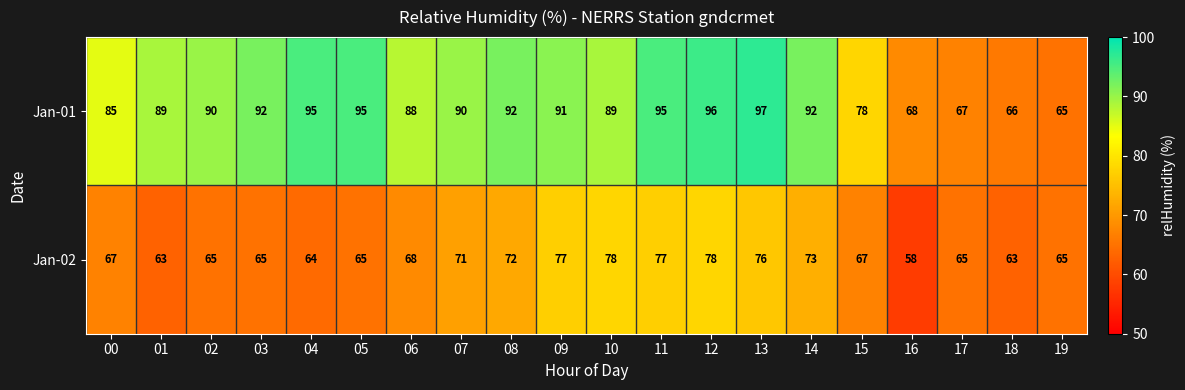

What is the minimum value for Jan-02?

58